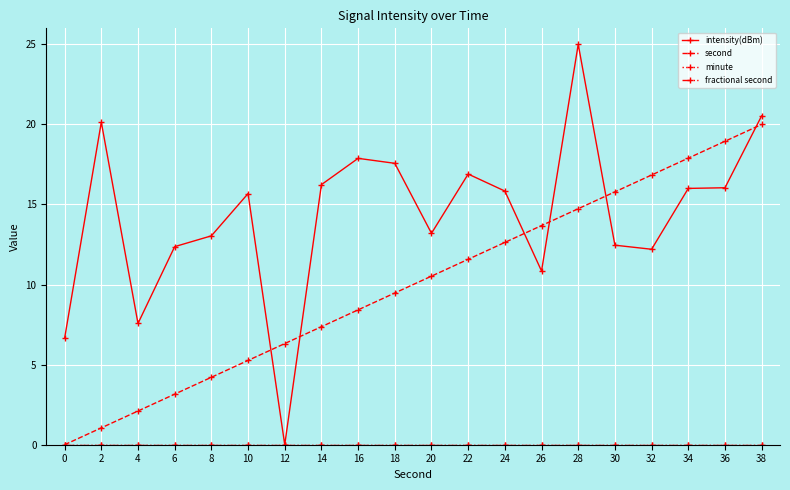

Between 20 and 26, which series saw the biggest shift?

second